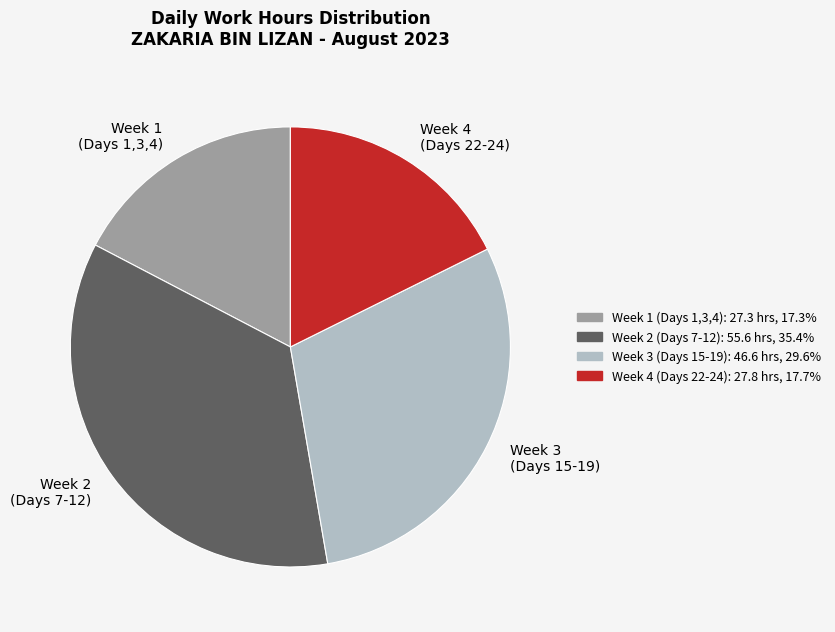

What is the ratio of the value at Week 2 (Days 7-12) to the value at Week 4 (Days 22-24)?

2.0